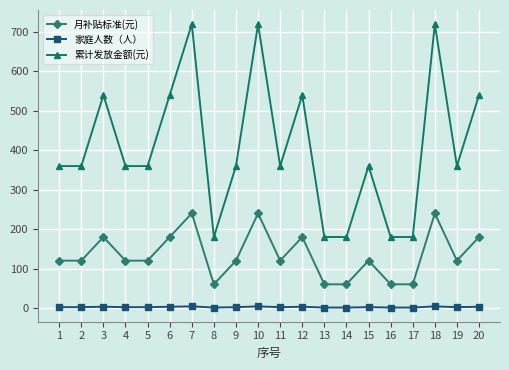

What is the greatest value displayed?

720